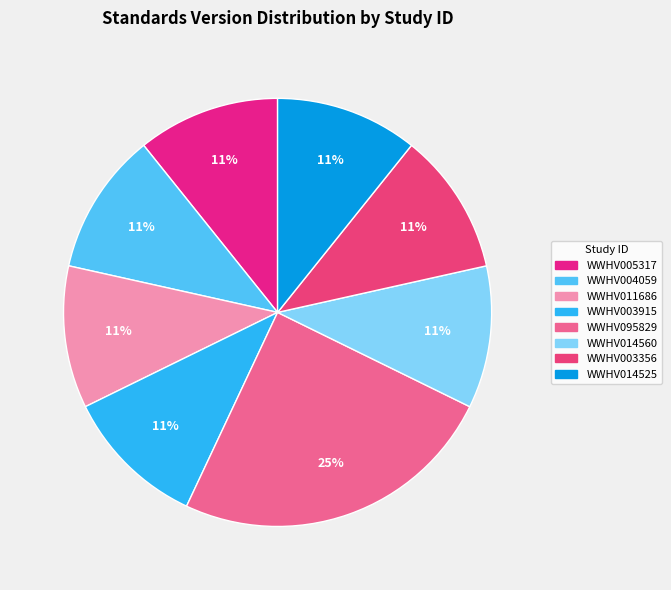

Is there a majority slice in this chart?

No